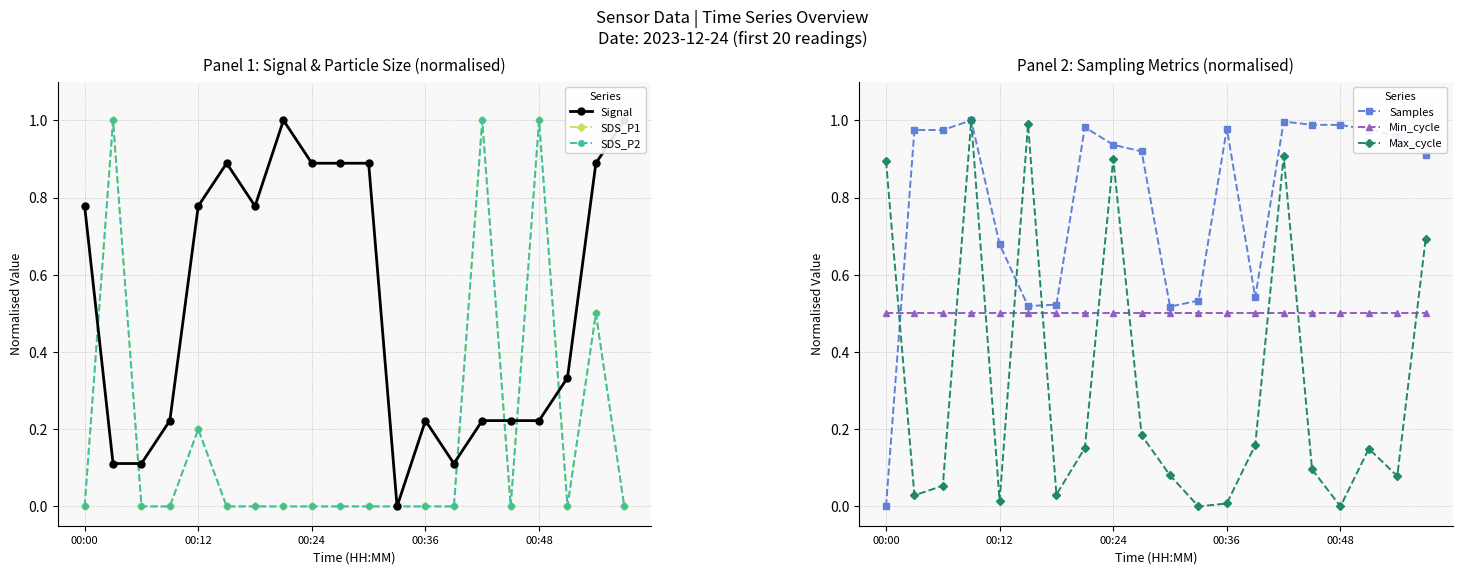

Between 13 and 11, which is larger?

13